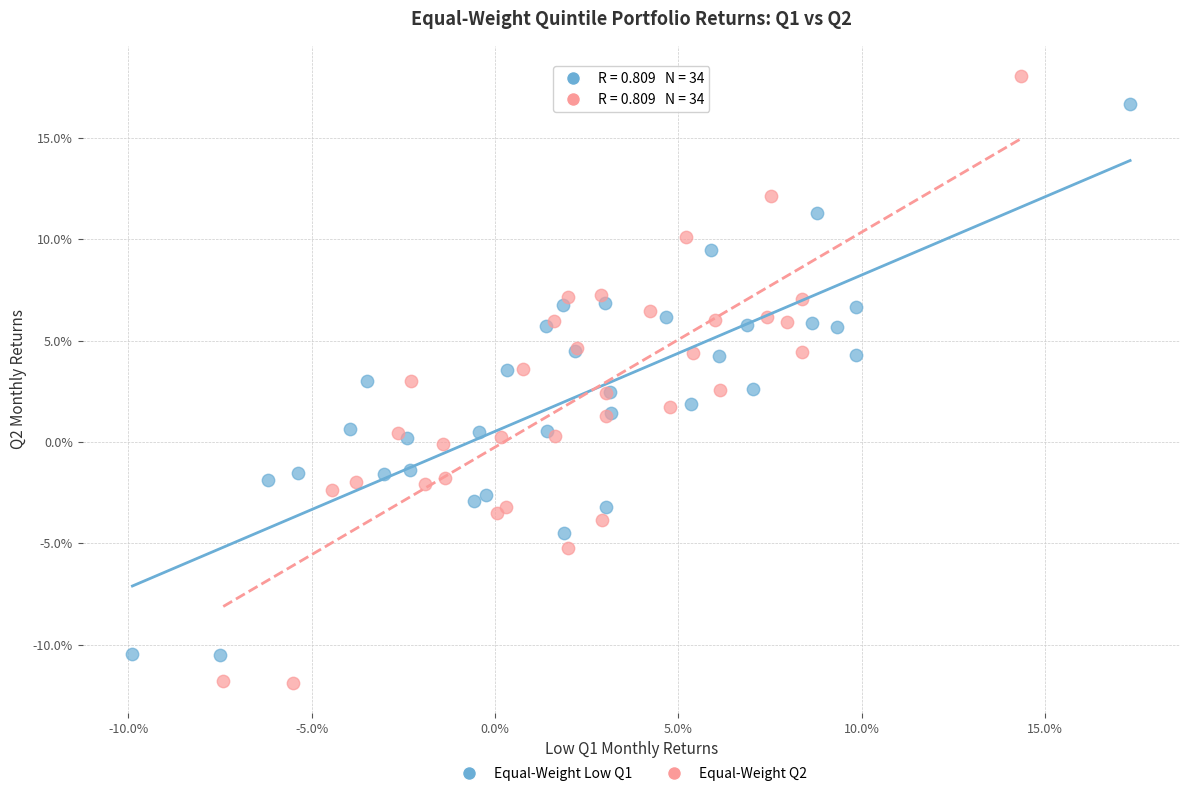

What are all the series names shown in the legend?

Equal-Weight Low Q1, Equal-Weight Q2